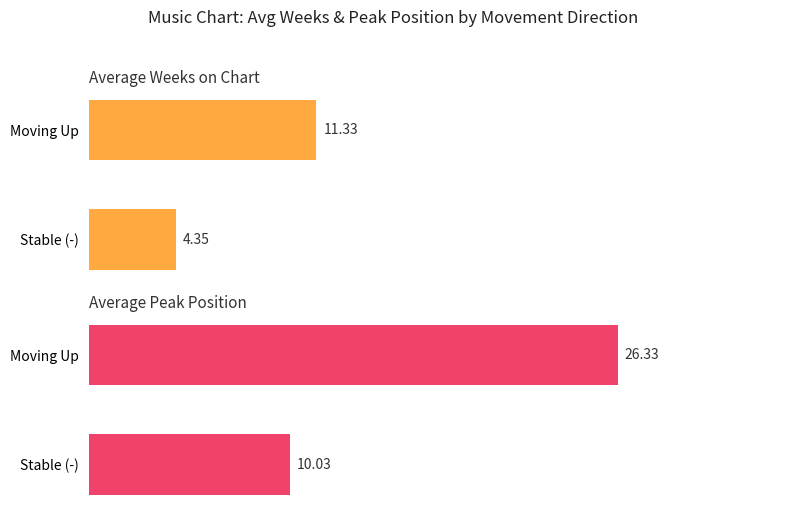

How many bars are there in total?

4